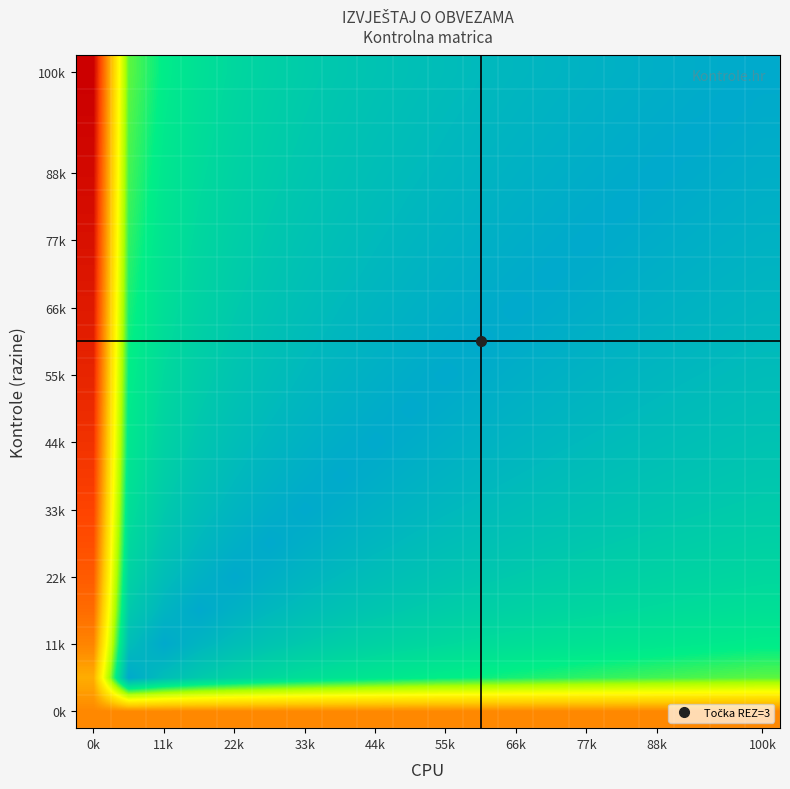

At how many categories does at least one series exceed 0?

20